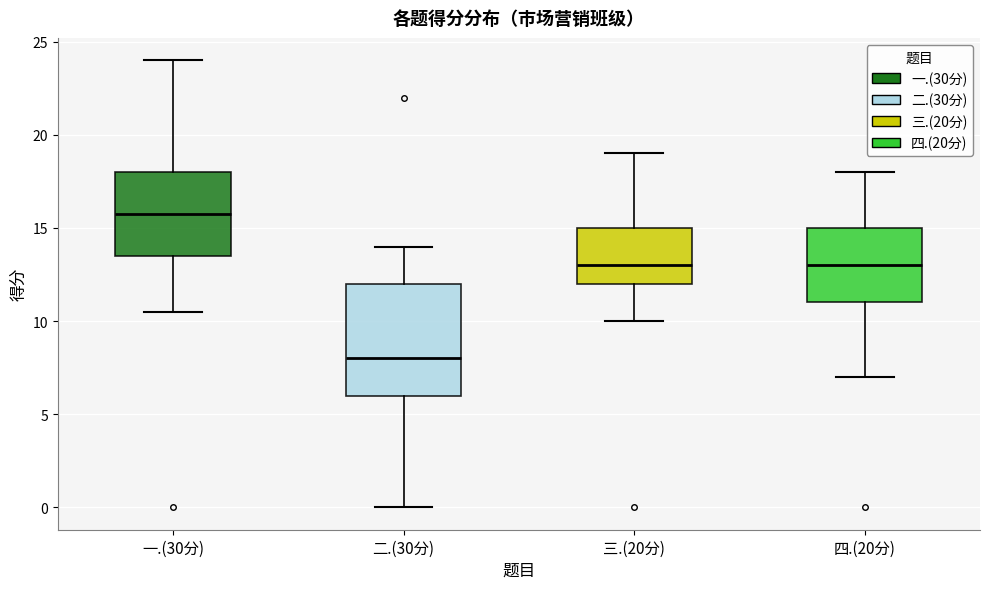

Where is the upper edge of the box for 三.(20分) on the y-axis? The values are not printed on the chart, so give them approximately, as read against the axis.

15.0